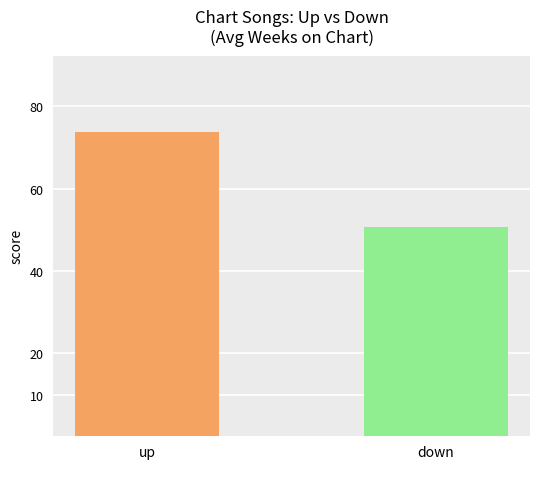

What is the sum of all values?

124.6